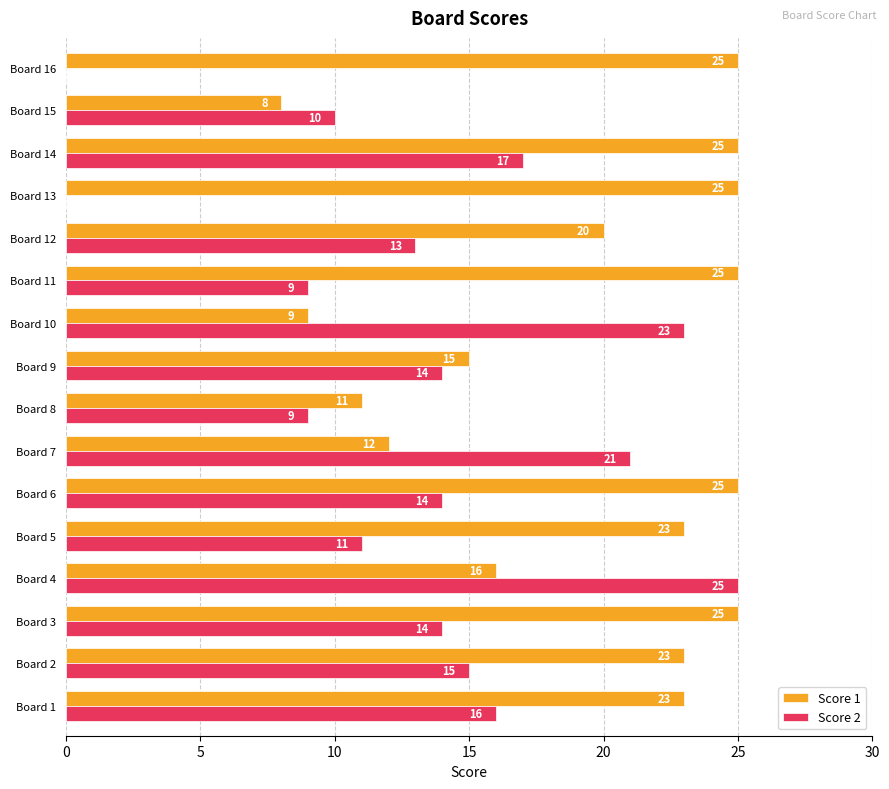

True or false: Score 1 has a value of 37 at Board 14.

False